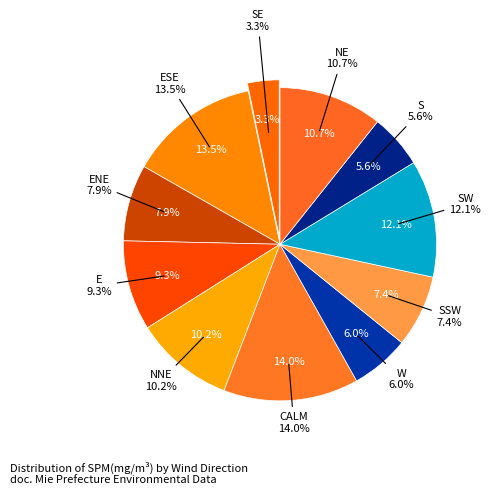

Do E and W together represent more than half of the pie?

No